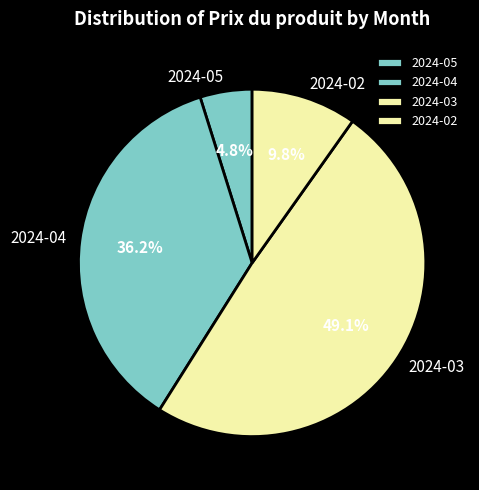

Which has a higher value, 2024-02 or 2024-04?

2024-04